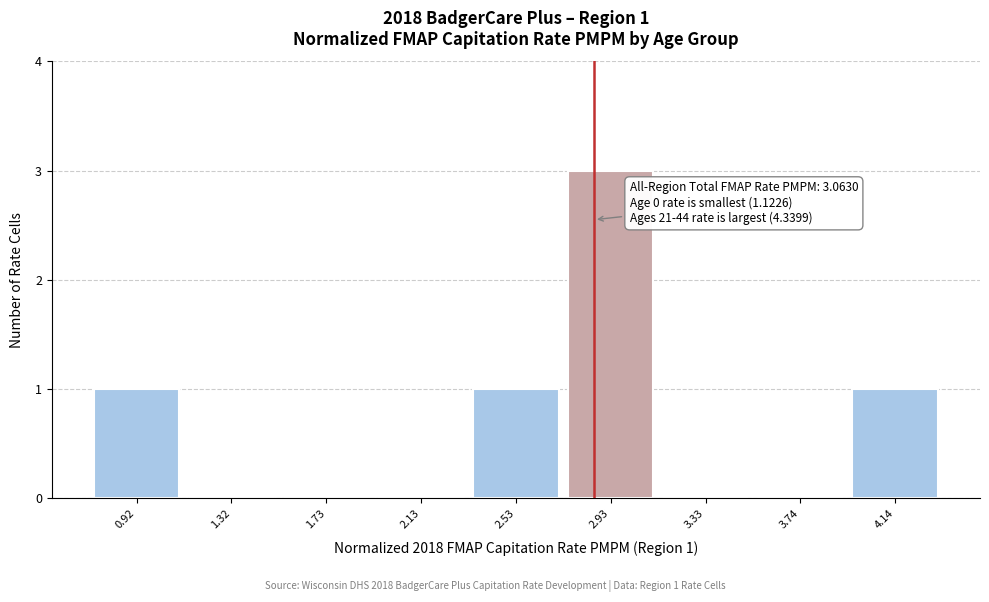

Reading left to right, list all the values displayed in this chart.

0.92=1	1.32=0	1.73=0	2.13=0	2.53=1	2.93=3	3.33=0	3.74=0	4.14=1